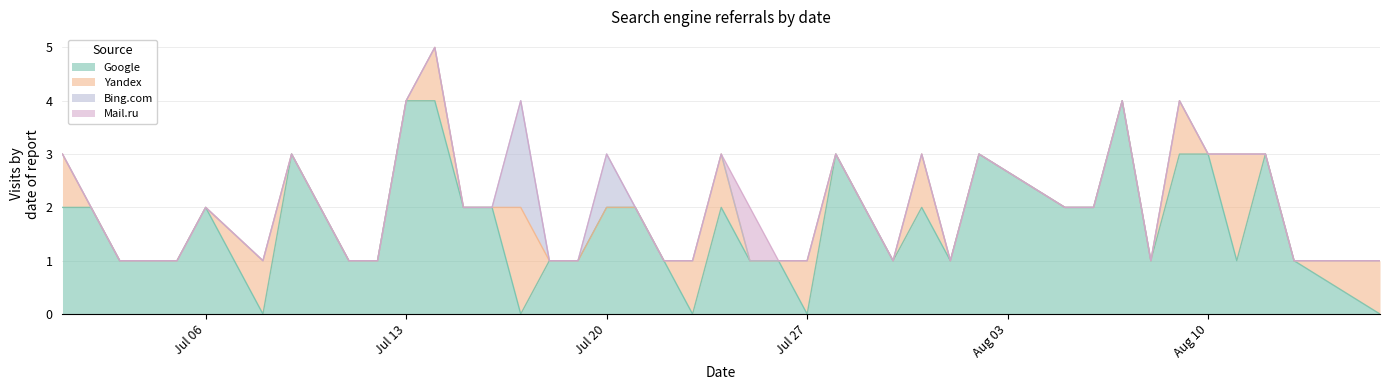

Which series has the widest spread of values?

Google